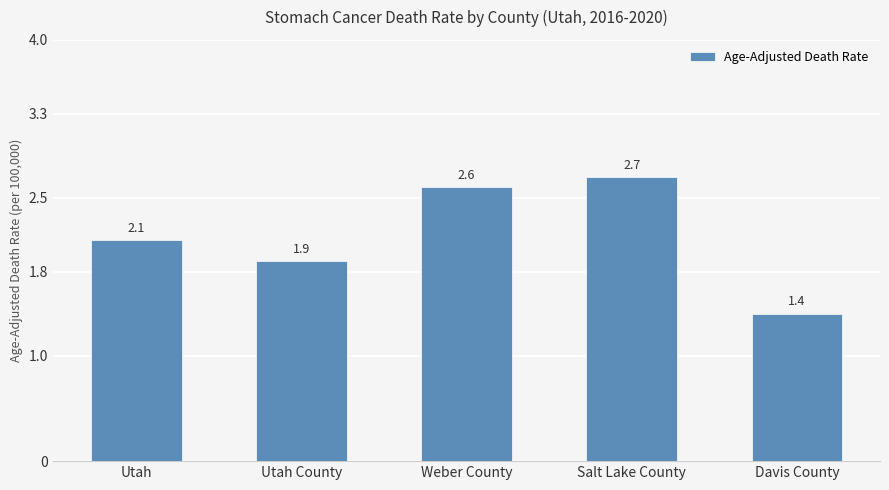

What position from the left is Utah?

1